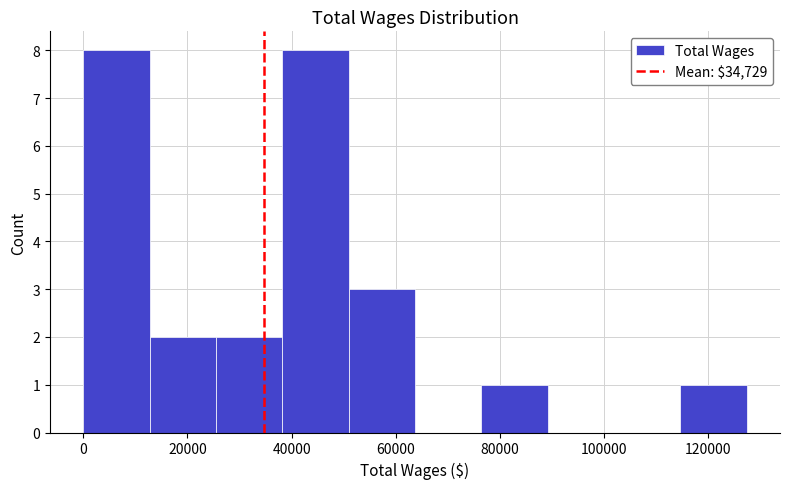

What is the height of the bar covering 12000 to 26000 on the x-axis? Neither the bar edges nor the heights are printed on the chart, so give them approximately, as read against the axes.

2